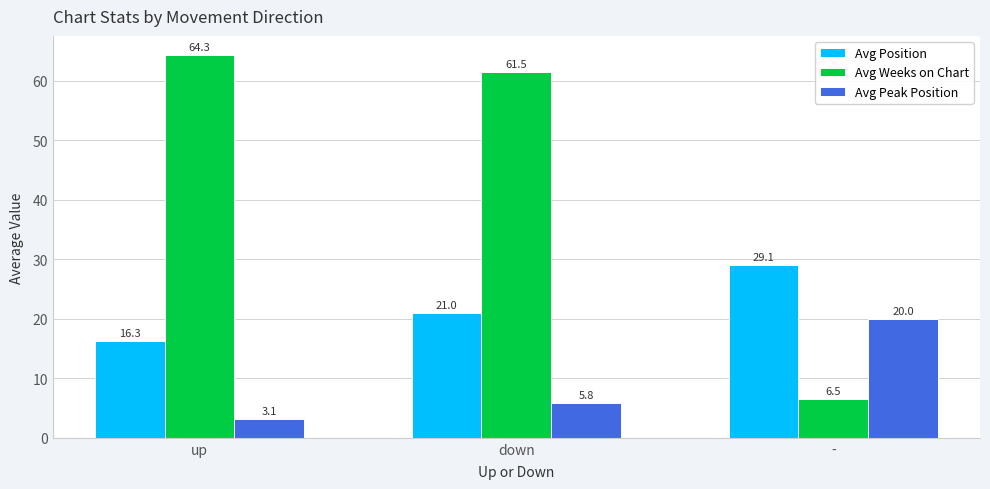

Does the chart contain any negative values?

No